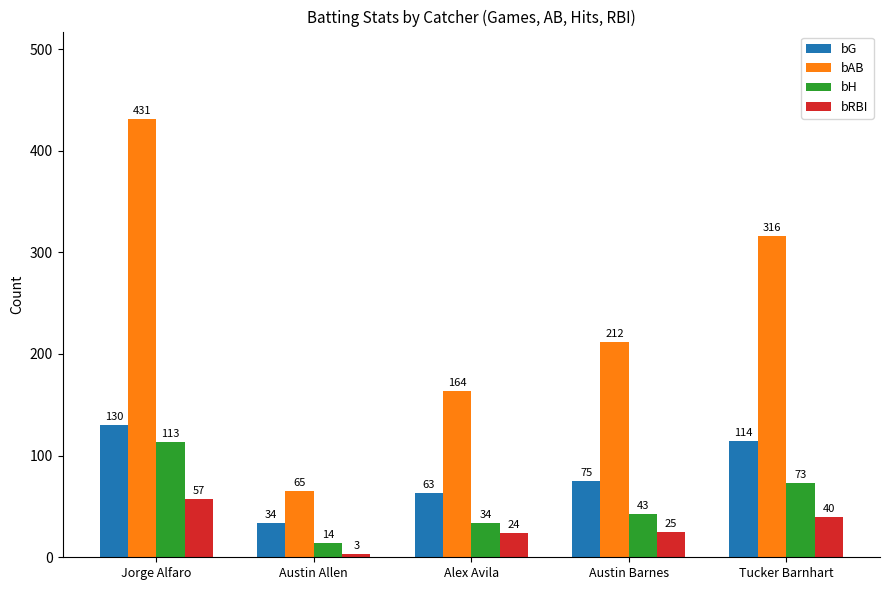

What is the greatest value displayed?

431